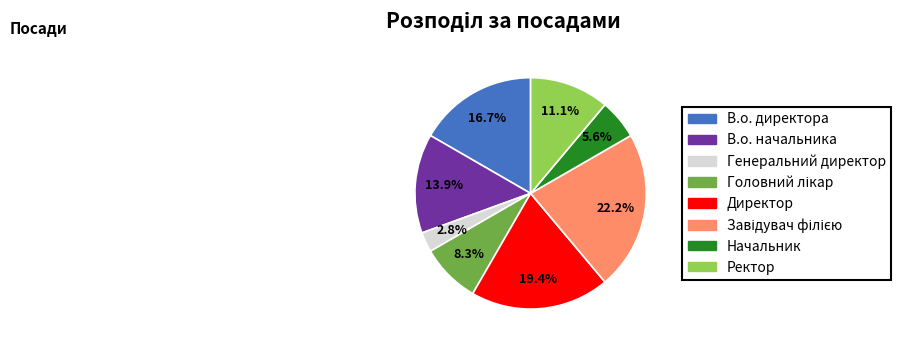

What portion of the pie excludes В.о. начальника?

86.1%